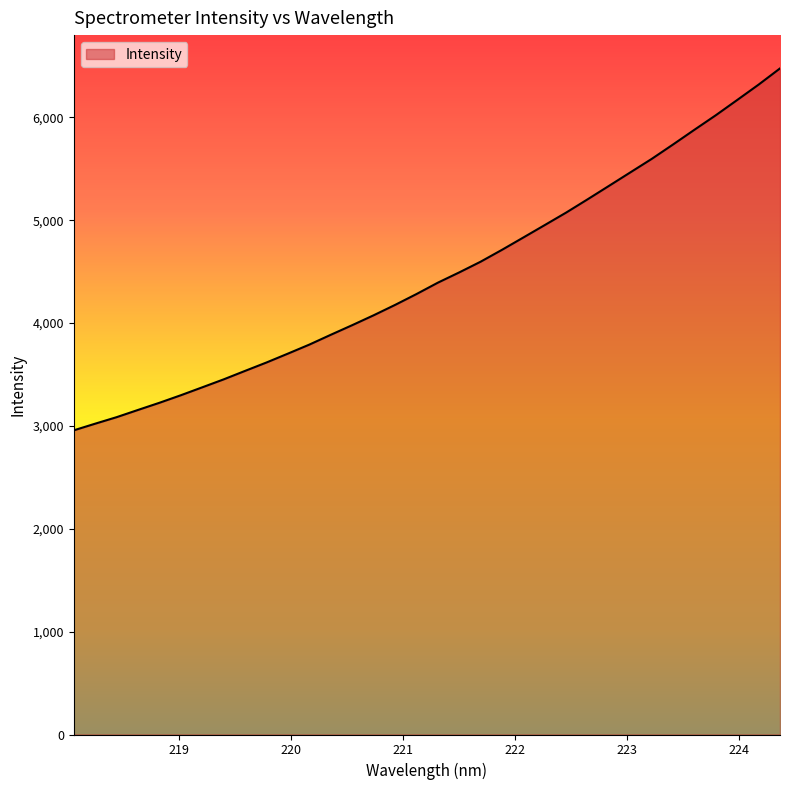

What is the smallest value displayed?

2957.3